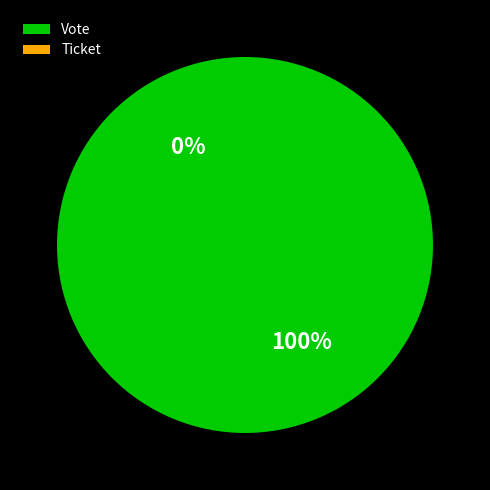

Combined, what portion of the pie is Ticket and Vote?

100.0%